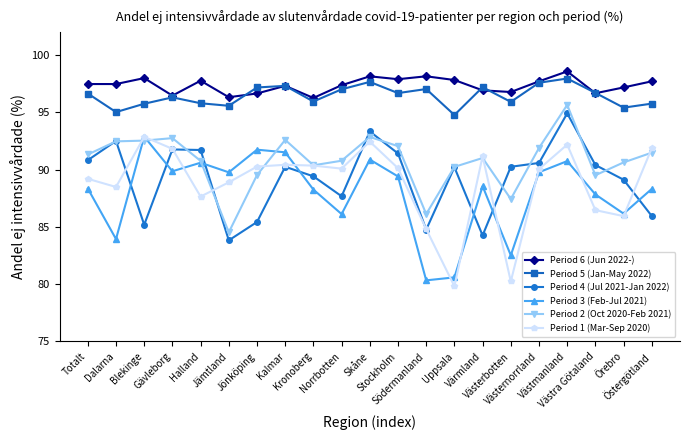

True or false: Period 2 (Oct 2020-Feb 2021) has more than 0 points higher than both neighbors.

True